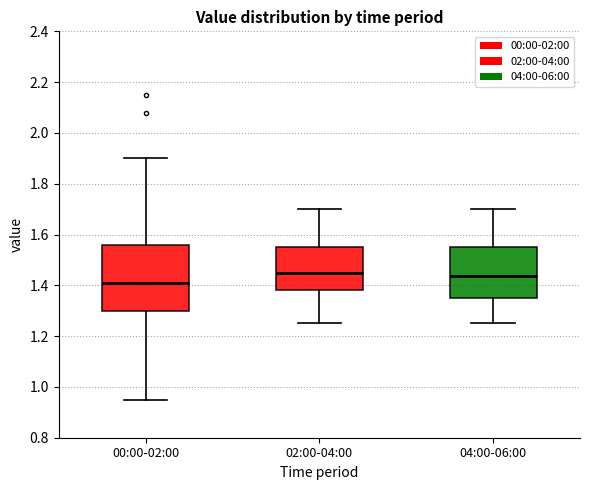

Which box is the tallest, from its lower edge to its upper edge?

00:00-02:00